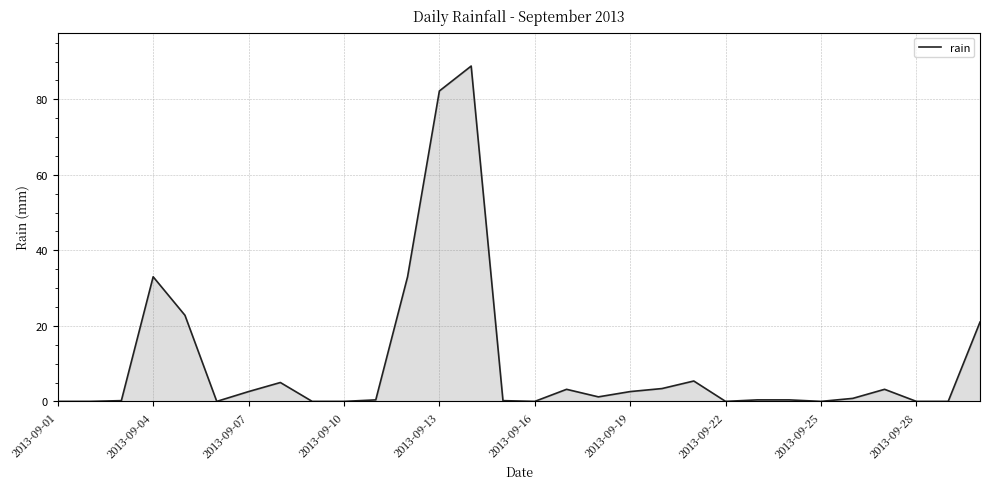

What is the difference between the maximum and minimum values?

88.8